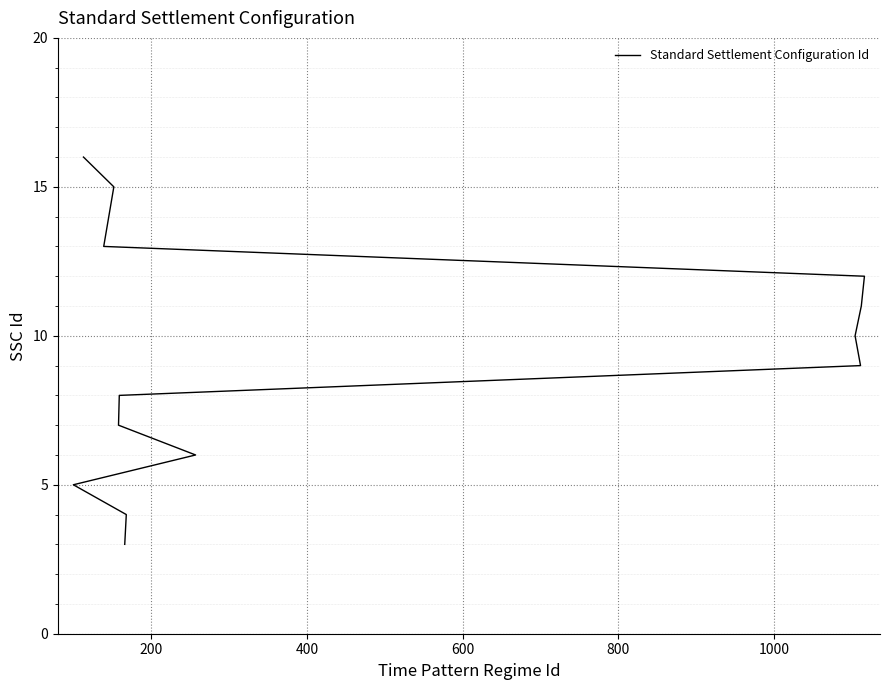

What is the value of the 2nd point from the left?

4